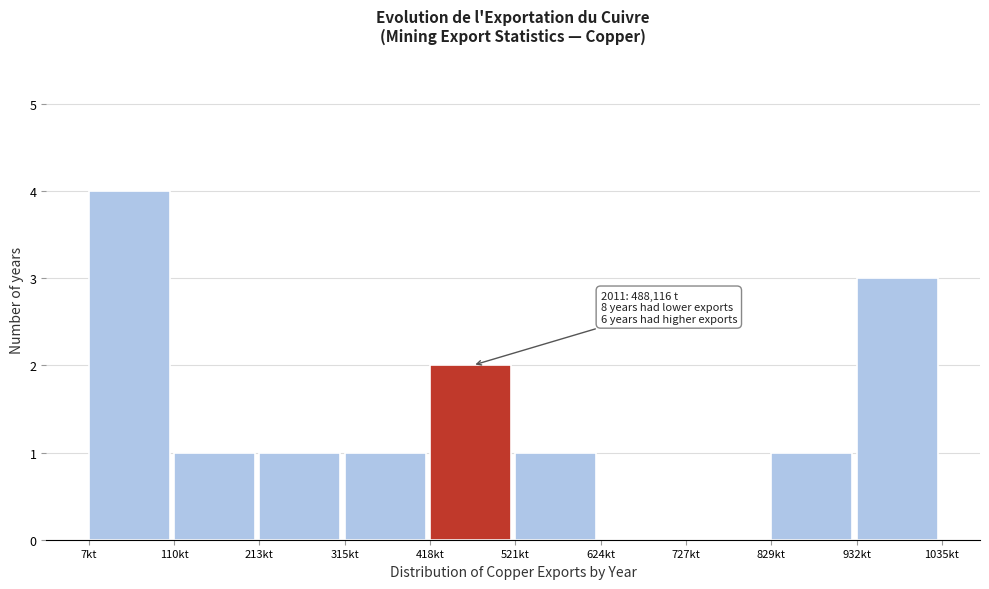

Reading right to left, what are all the values shown in this chart?

932kt=3	829kt=1	727kt=0	624kt=0	521kt=1	418kt=2	315kt=1	213kt=1	110kt=1	7kt=4